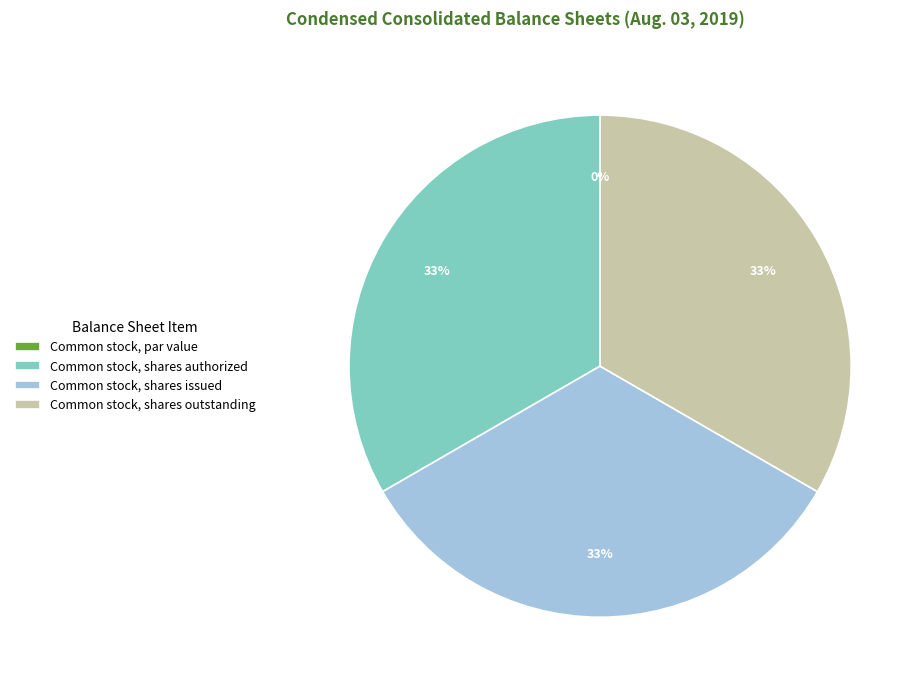

The Common stock, shares outstanding slice represents 43% of the pie. True or false?

False